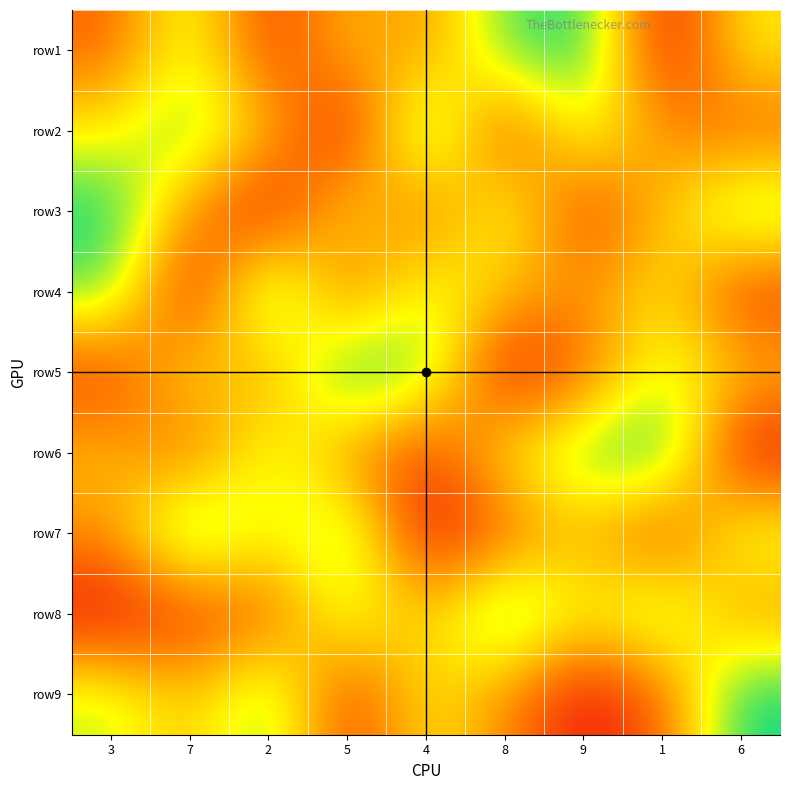

What is the greatest value displayed?

9